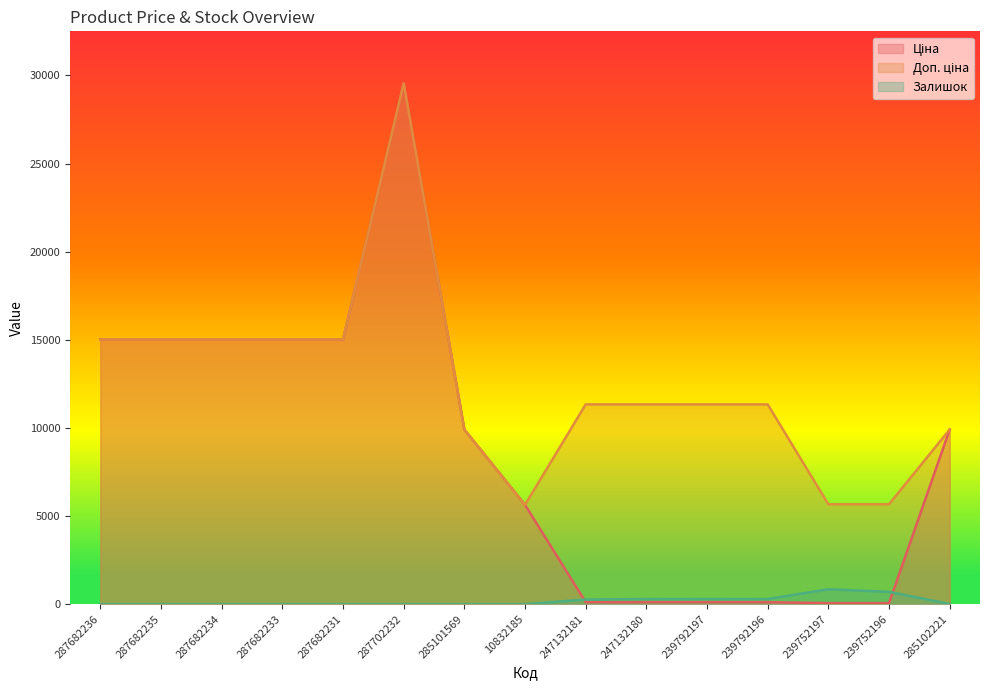

At which label does Залишок first exceed 1?

247132181